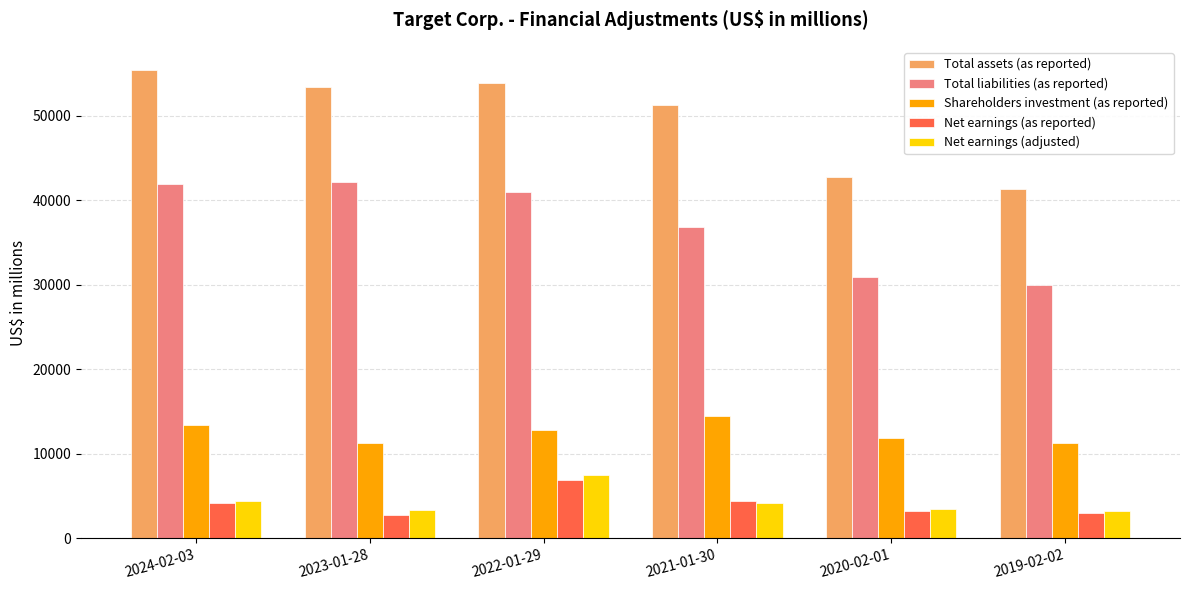

What is the spread (max minus min) of values at 2019-02-02?

38353